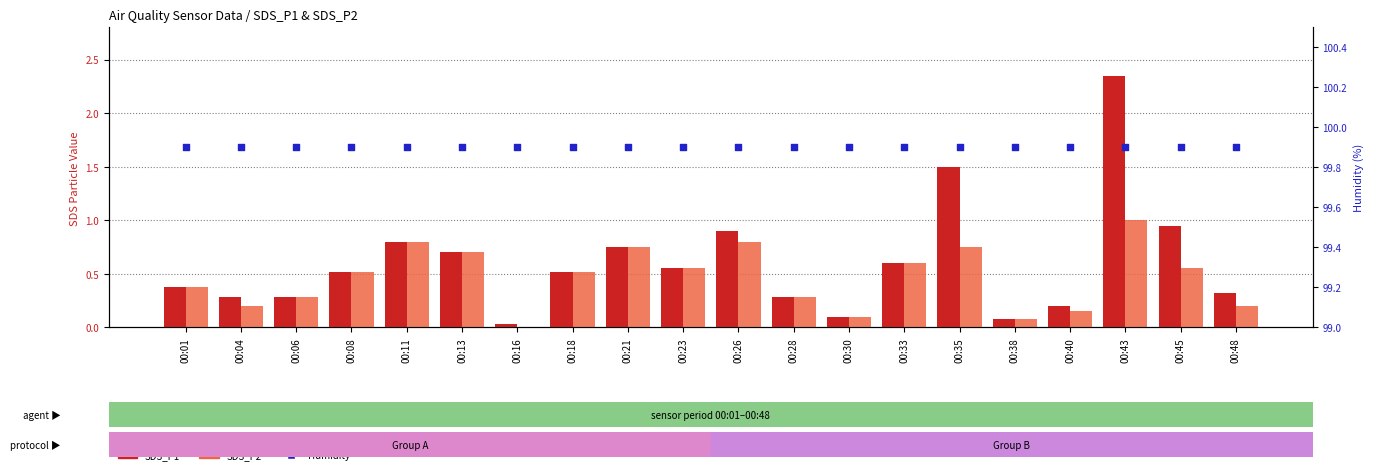

Is the value of SDS_P2 at 00:16 greater than the value of SDS_P1 at 00:23?

No